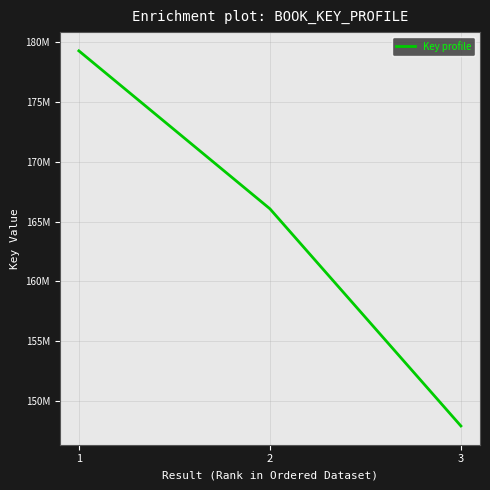

Does the chart display data point markers on the line(s)?

No